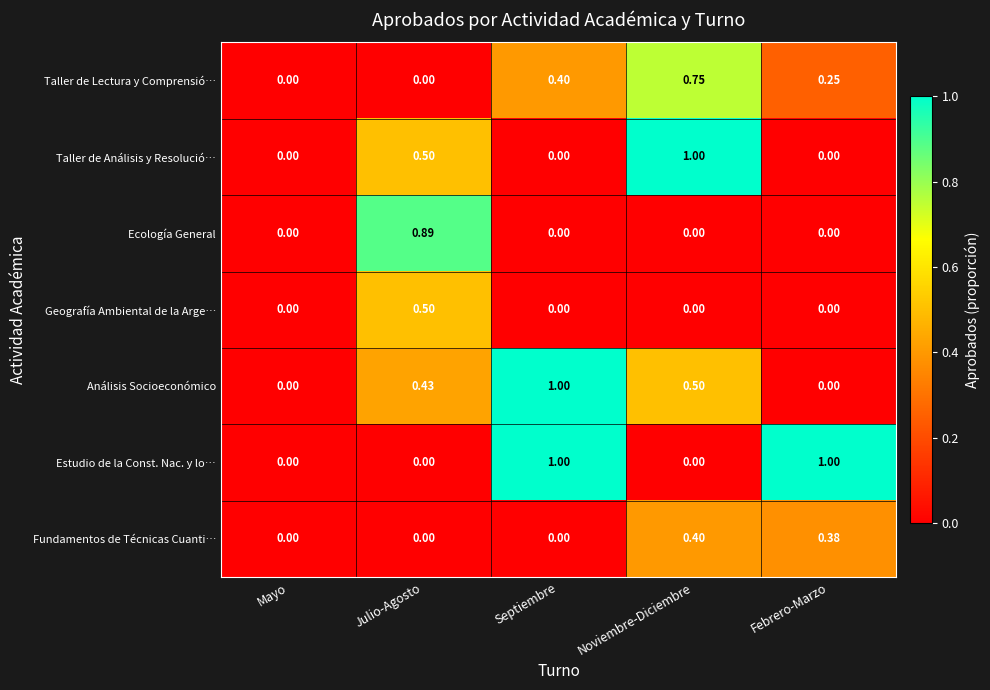

Which category has the highest value in the Taller de Análisis y Resolució… series?

Noviembre-Diciembre